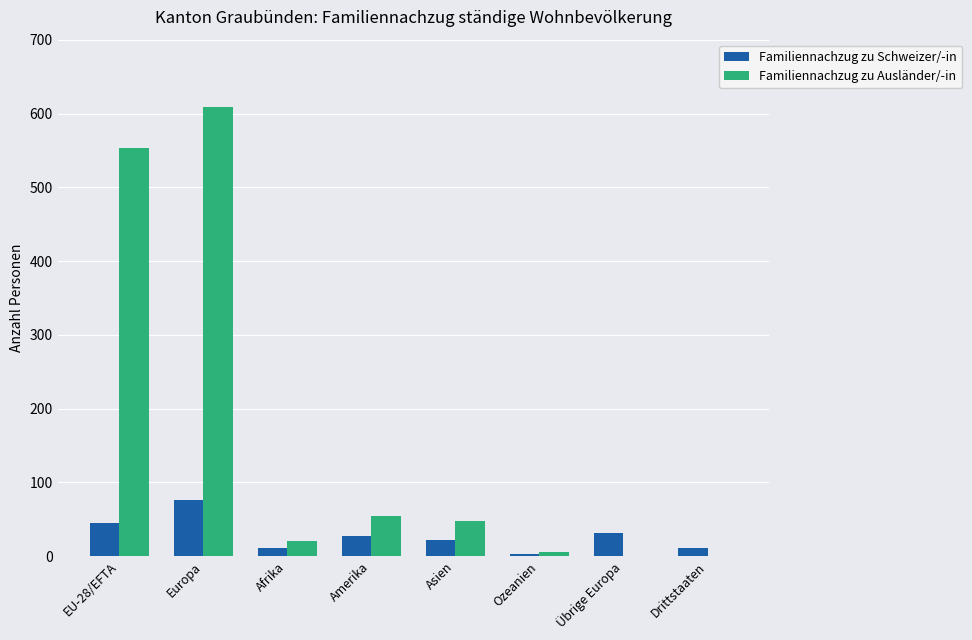

Which series has the largest total across all categories?

Familiennachzug zu Ausländer/-in